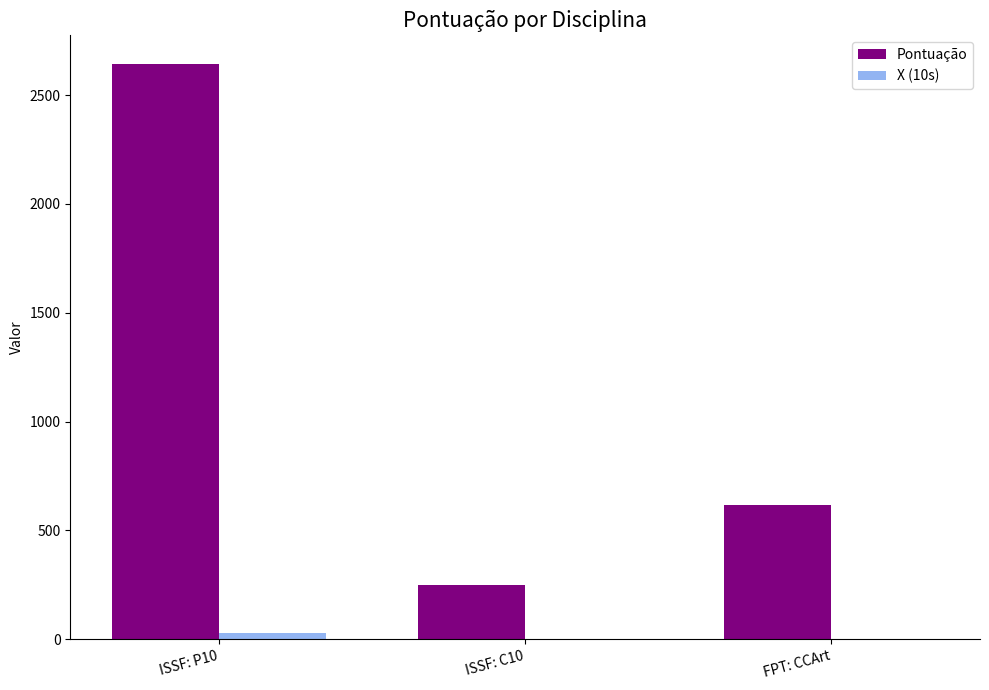

Which category has the highest value across all series?

ISSF: P10